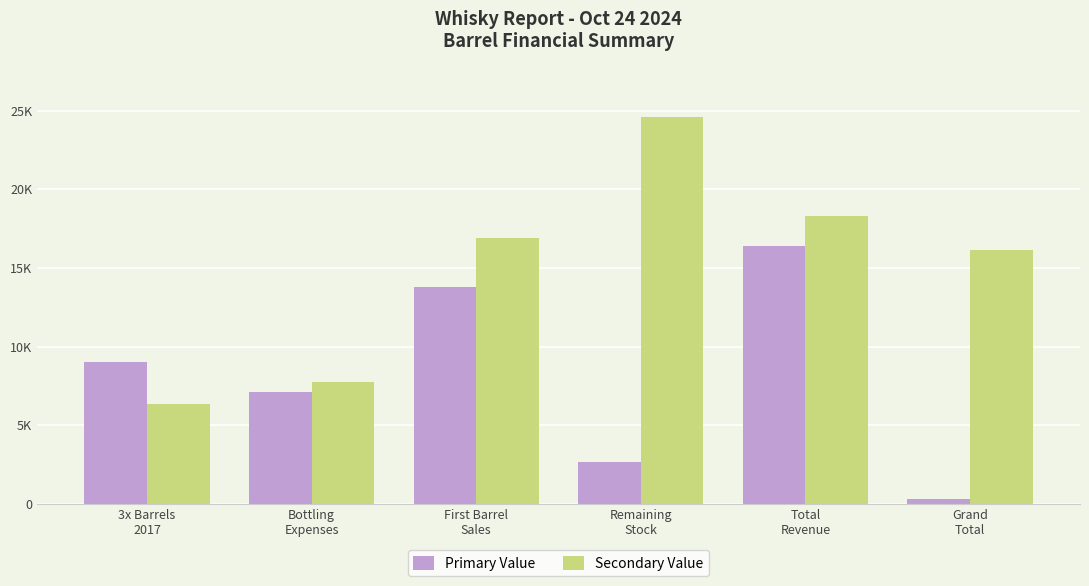

Where does the Primary Value series first go above 9000?

First Barrel
Sales